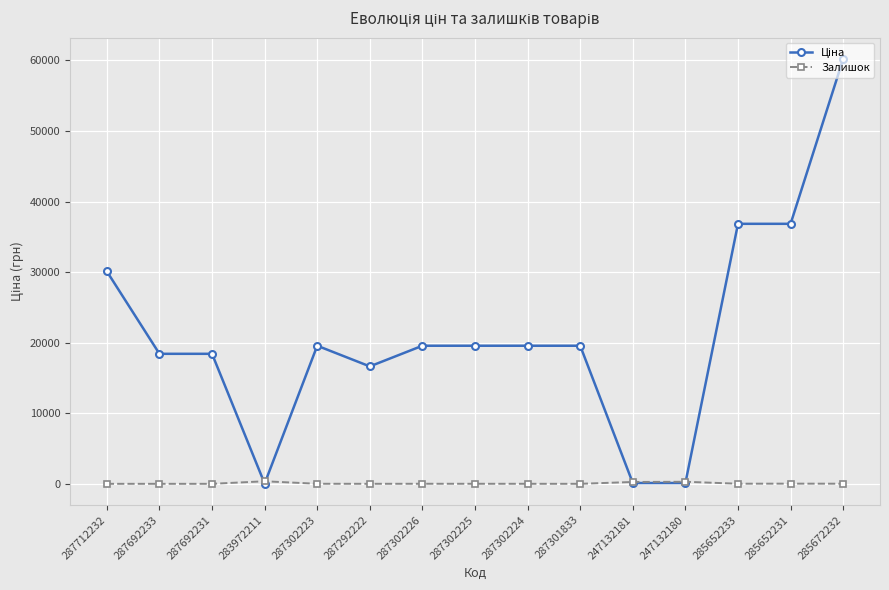

Is it true that Залишок equals 0.0 at 287692233?

True